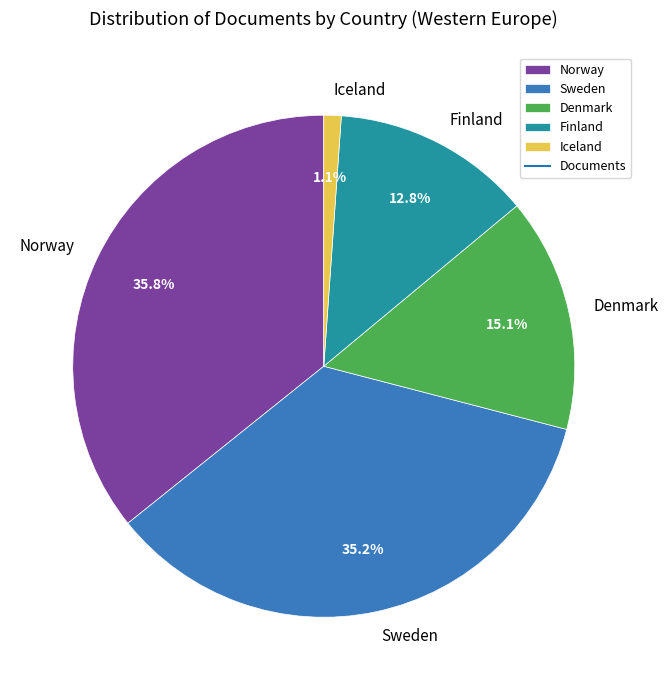

Which slice is the largest?

Norway